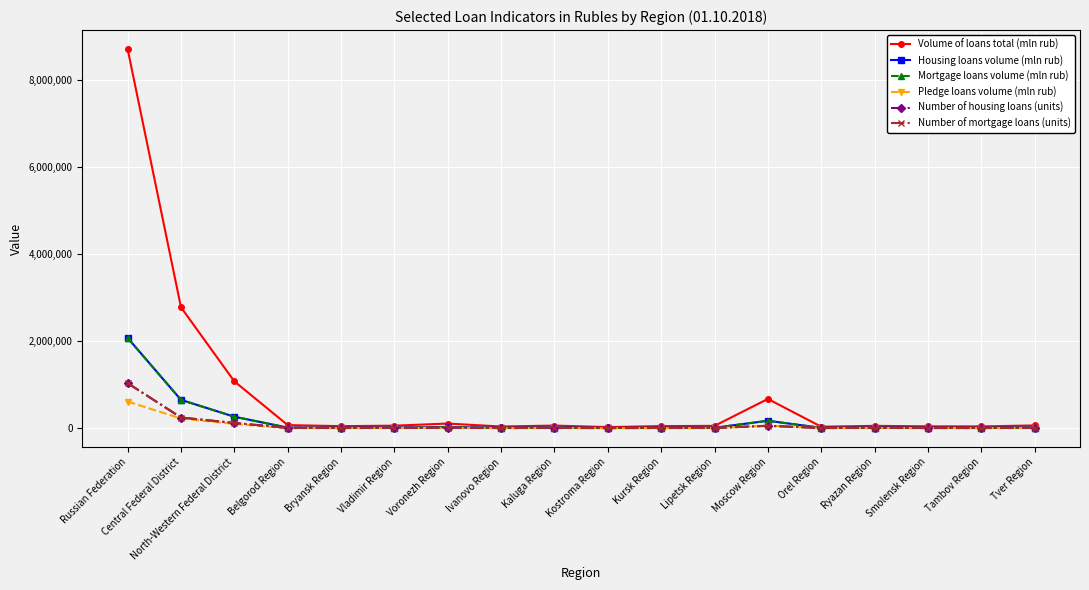

What value does the Housing loans volume (mln rub) series have at Kostroma Region?

6767